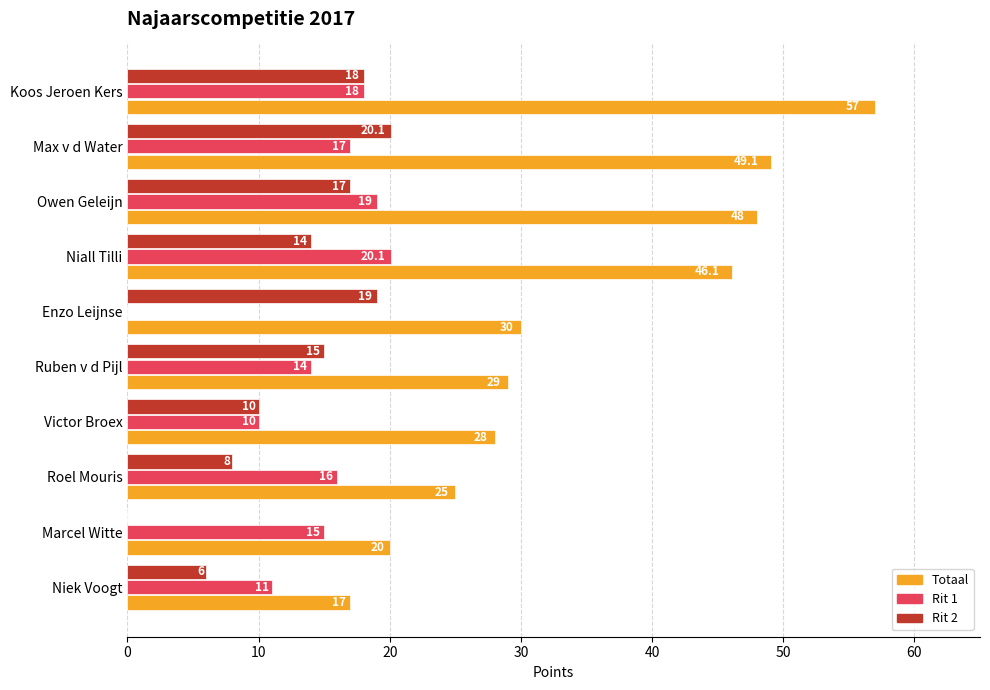

Where is Totaal nearest to the value 37?

Enzo Leijnse